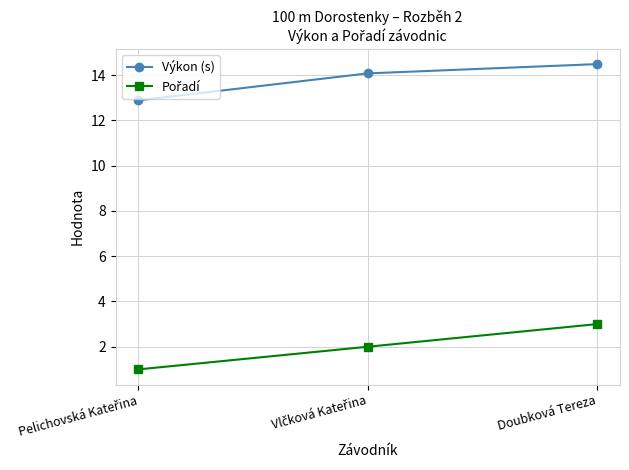

What is the average value of the Výkon (s) series?

13.8